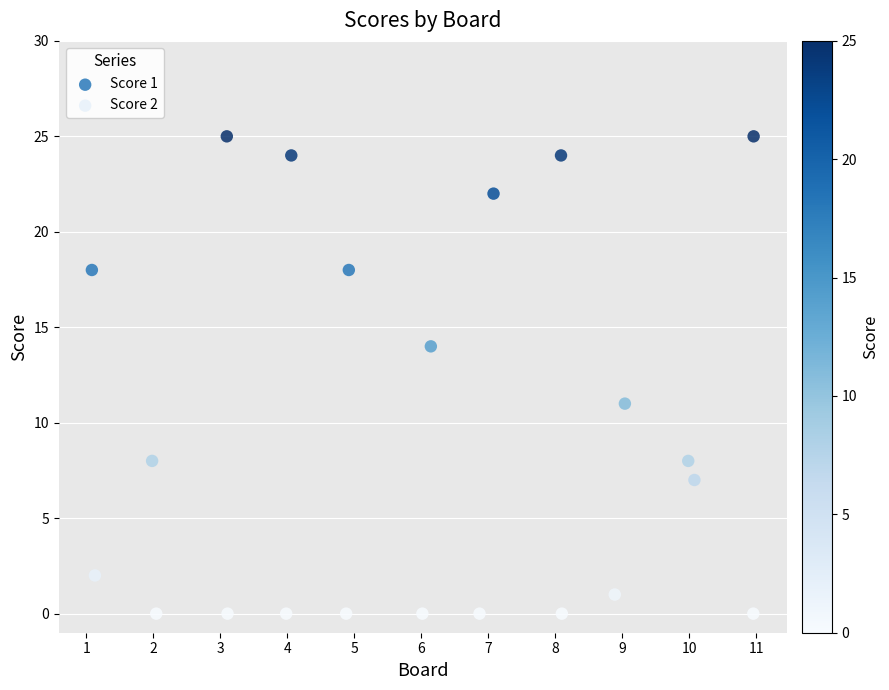

What are all the series names shown in the legend?

Score 1, Score 2